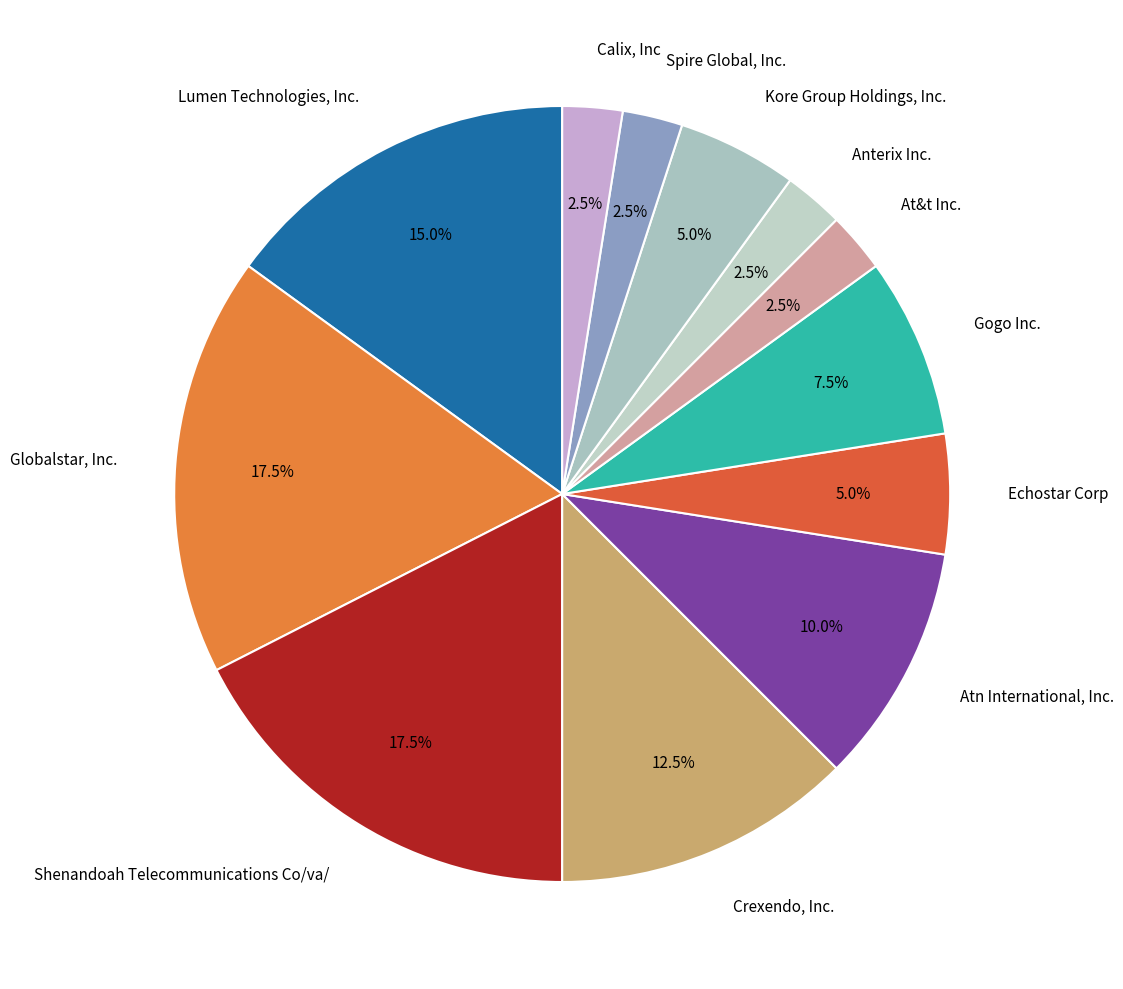

How many segments does this pie chart have?

12